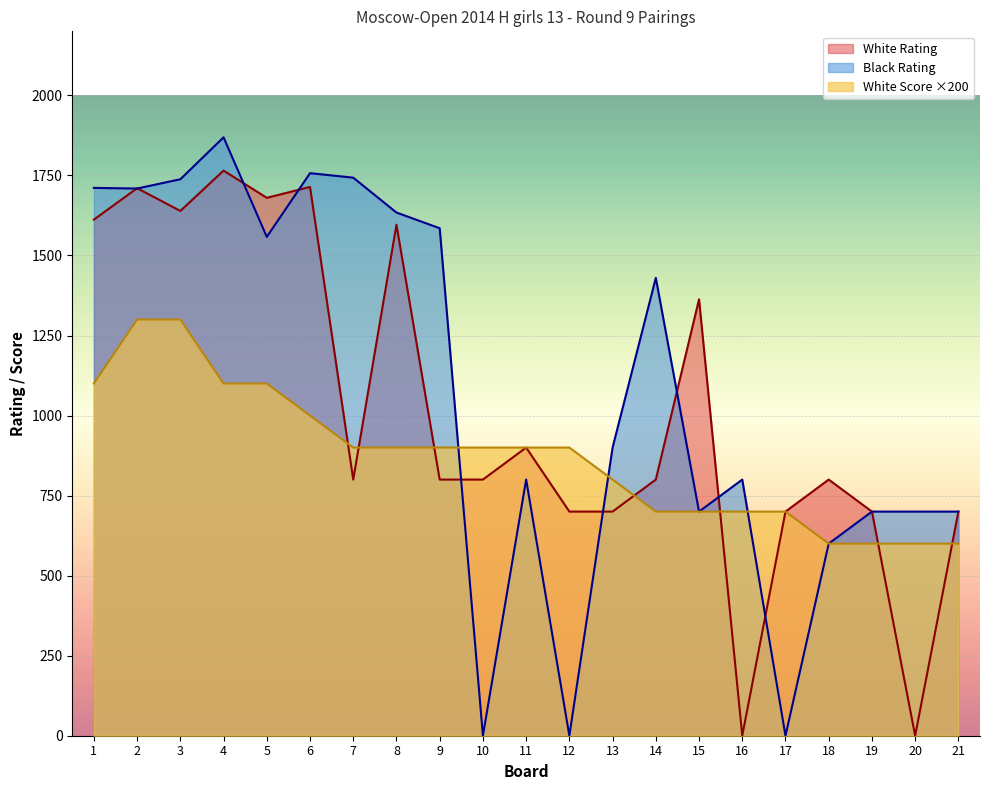

List the series in order of their peak value, lowest first.

White Score ×200, White Rating, Black Rating